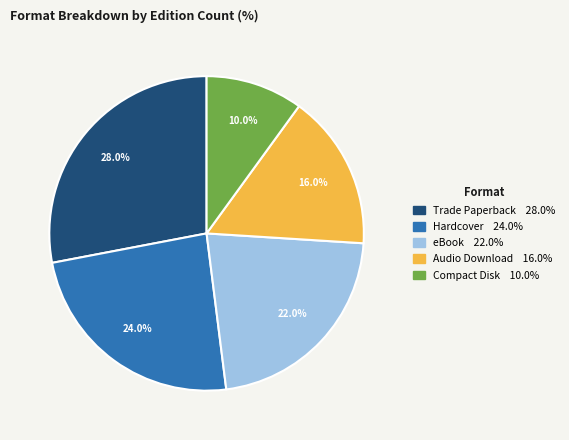

Approximately how many times larger is the value at Audio Download compared to eBook?

0.7